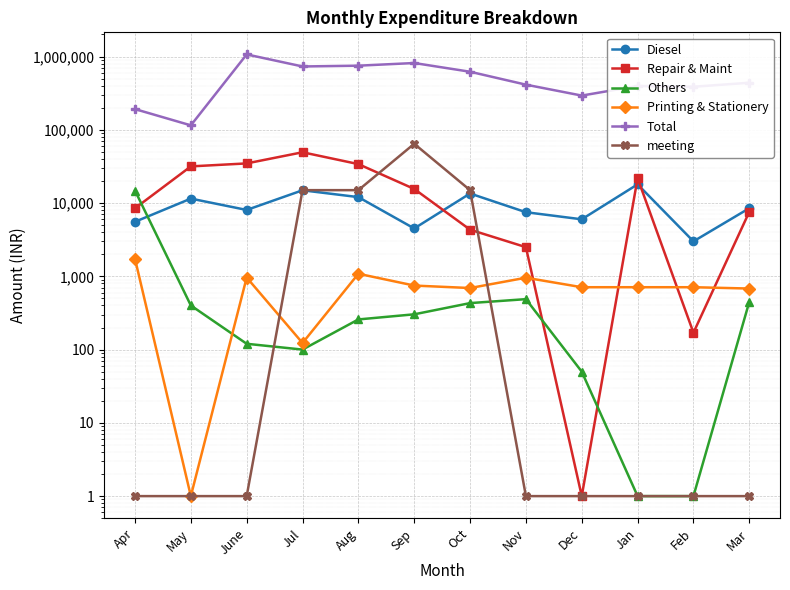

Reading left to right, list all the values displayed in this chart.

Diesel: Apr=5550	May=11500	June=8050	Jul=14938	Aug=12050	Sep=4500	Oct=13500	Nov=7500	Dec=6000	Jan=18000	Feb=3000	Mar=8500
Repair & Maint: Apr=8485	May=31652	June=34760	Jul=49340	Aug=34010	Sep=15577	Oct=4330	Nov=2500	Dec=1	Jan=21868	Feb=170	Mar=7582
Others: Apr=14800	May=400	June=120	Jul=100	Aug=258	Sep=303	Oct=431	Nov=488	Dec=50	Jan=1	Feb=1	Mar=448
Printing & Stationery: Apr=1735	May=1	June=963	Jul=123	Aug=1084	Sep=748	Oct=692	Nov=957	Dec=710	Jan=710	Feb=710	Mar=681
Total: Apr=191582	May=114965	June=1068341	Jul=731542	Aug=749834	Sep=815357	Oct=619719	Nov=412975	Dec=293013	Jan=396007	Feb=386801	Mar=438373
meeting: Apr=1	May=1	June=1	Jul=15000	Aug=15000	Sep=64400	Oct=15000	Nov=1	Dec=1	Jan=1	Feb=1	Mar=1